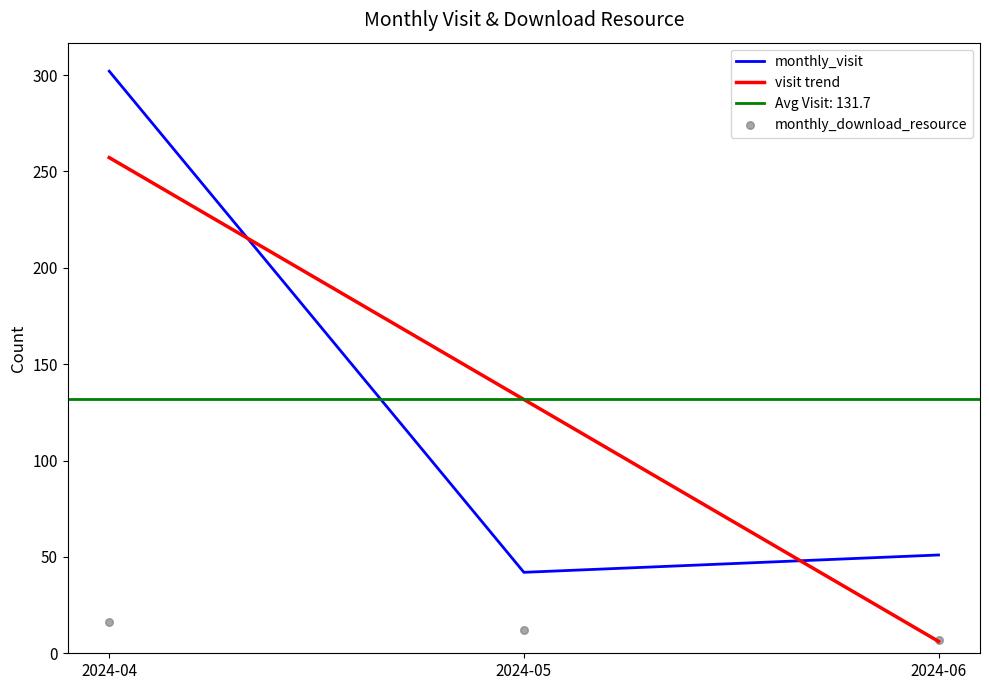

At how many categories does at least one series exceed 39?

3